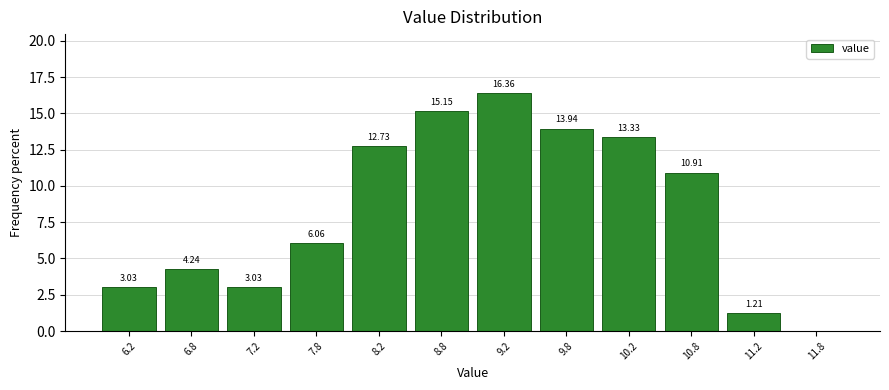

Which range on the x-axis has the tallest bar?

9.0 to 9.5